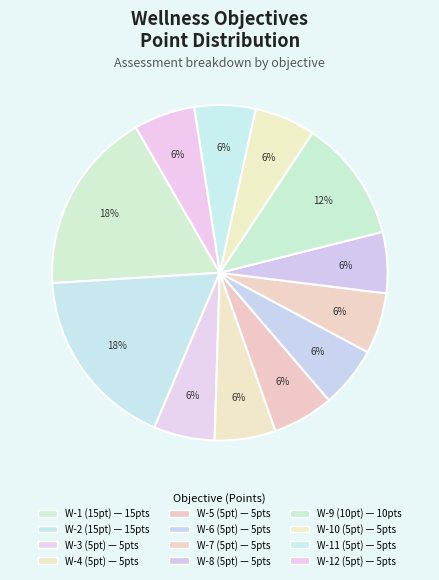

Does any single category account for the majority?

No